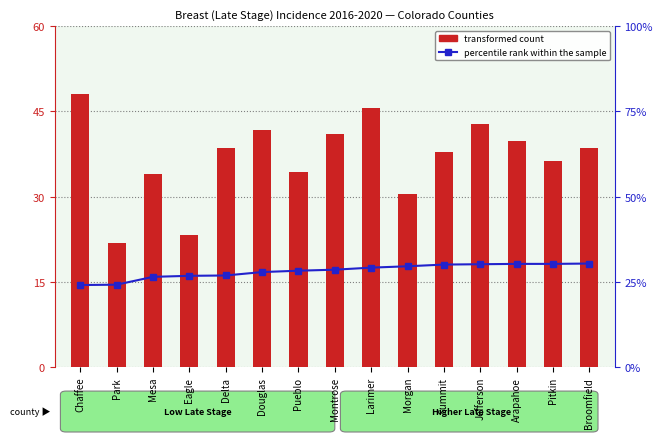

How many values in the transformed count series exceed 38?

8